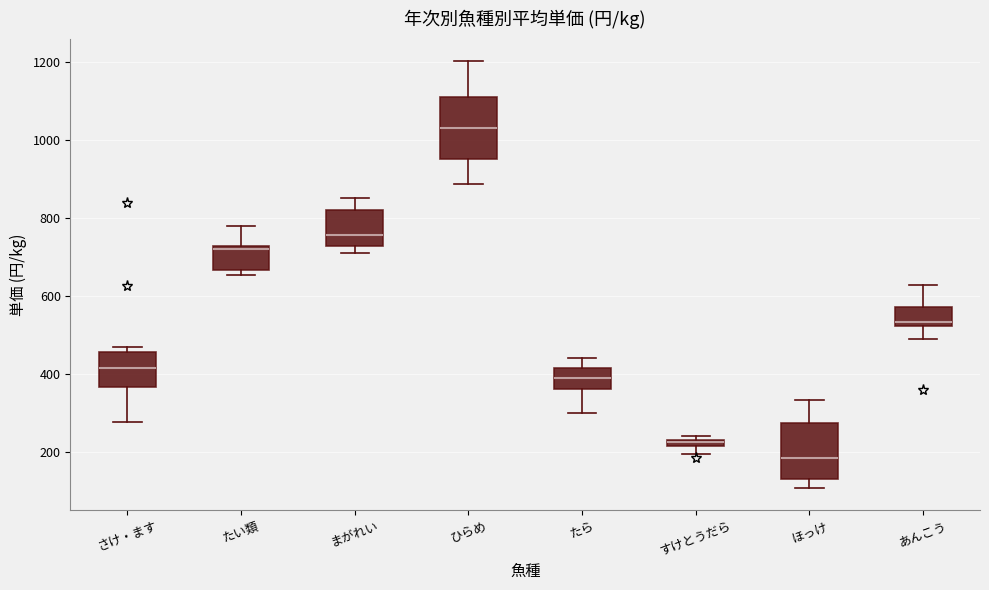

Where does the upper whisker of the box for ほっけ end on the y-axis? The values are not printed on the chart, so give them approximately, as read against the axis.

340